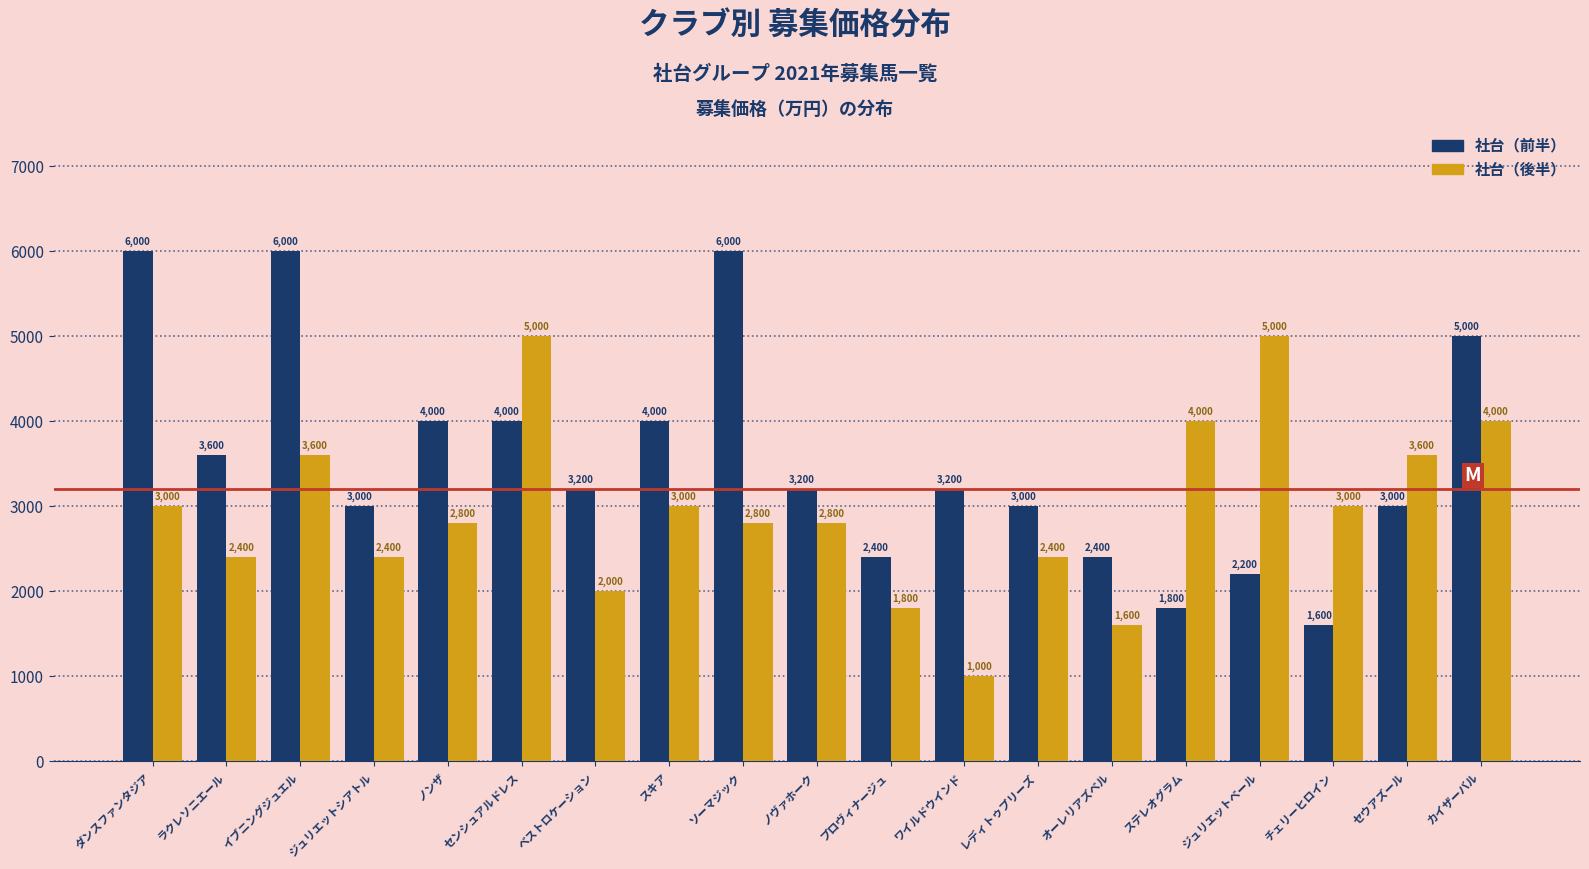

What is the label of the 10th bar from the right?

ノヴァホーク